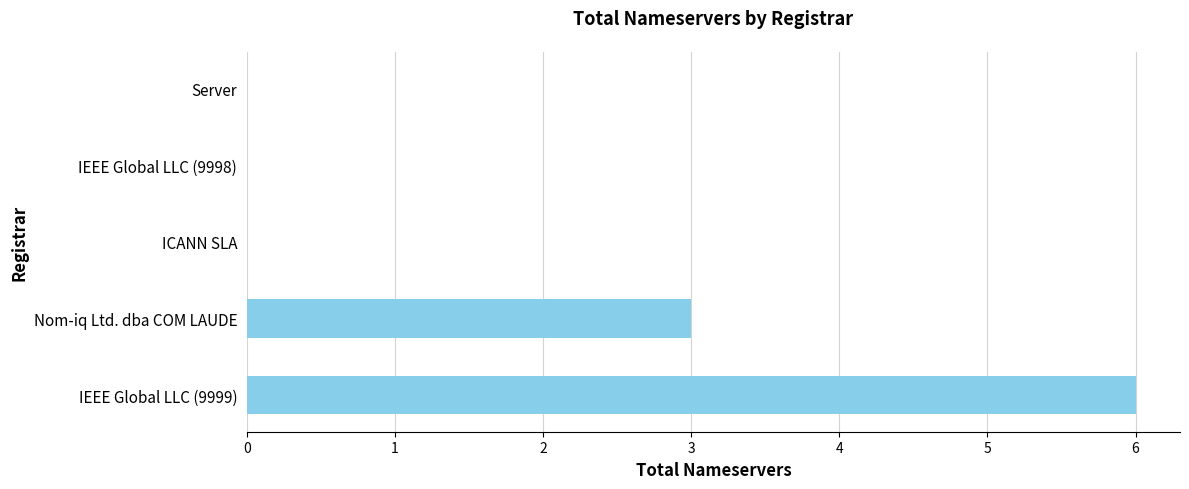

The value at Nom-iq Ltd. dba COM LAUDE is 3. True or false?

True